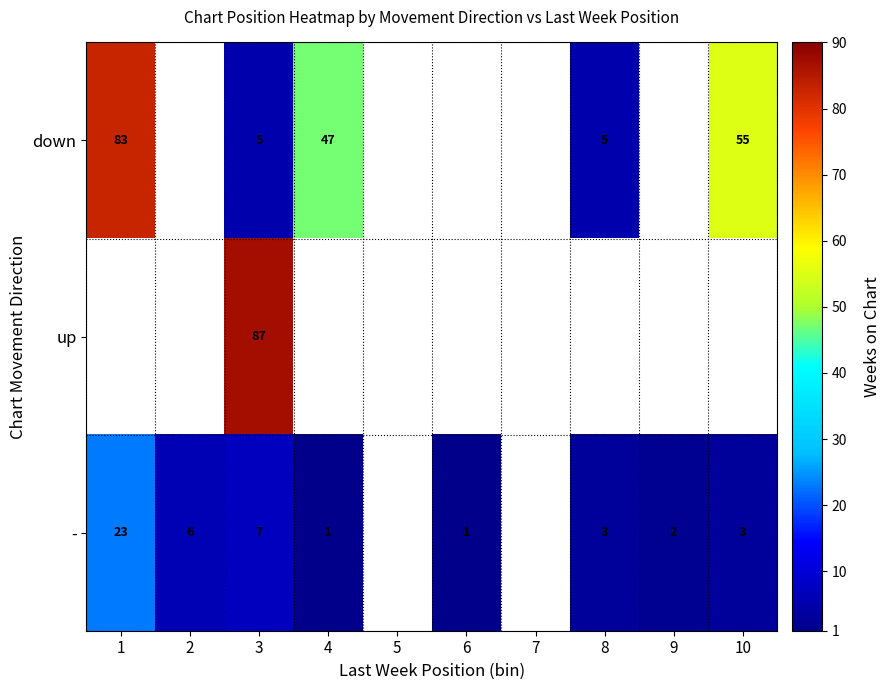

The - series shows 6 at 2. True or false?

True